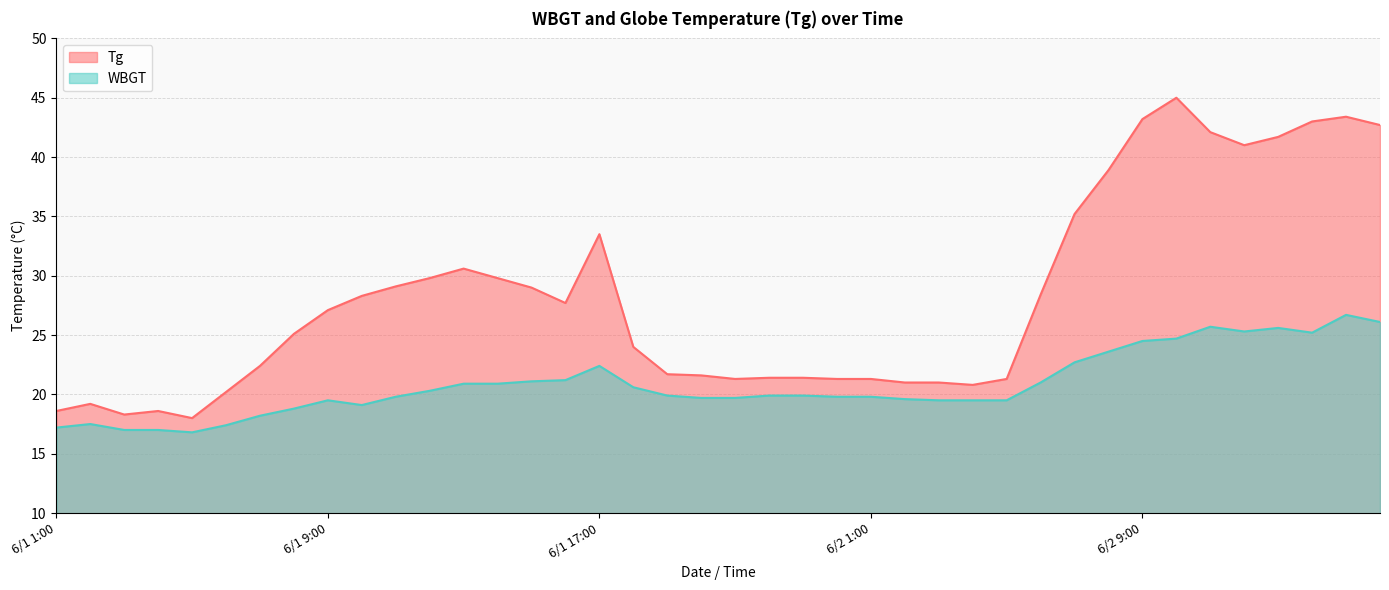

In WBGT, how many points are lower than both neighbors (excluding endpoints)?

4